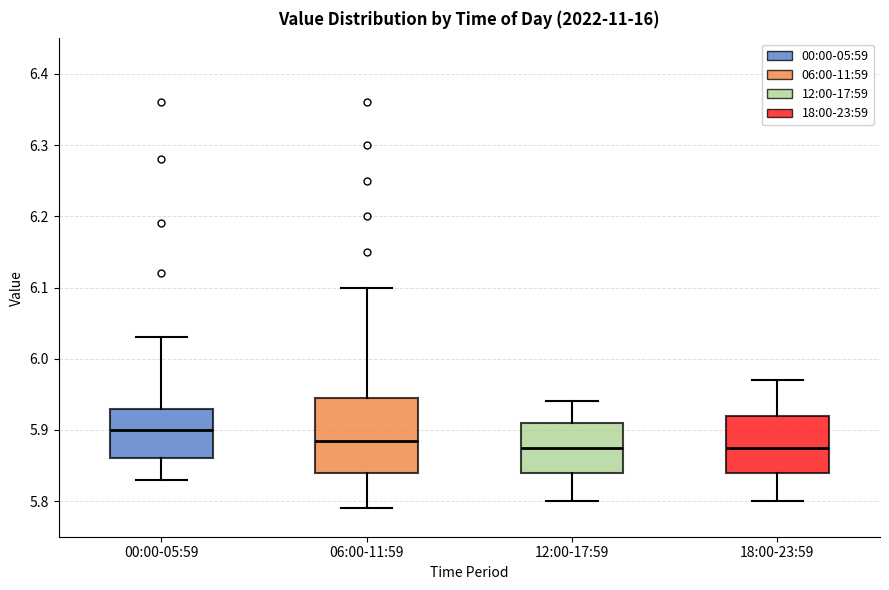

Which box is the tallest, from its lower edge to its upper edge?

06:00-11:59